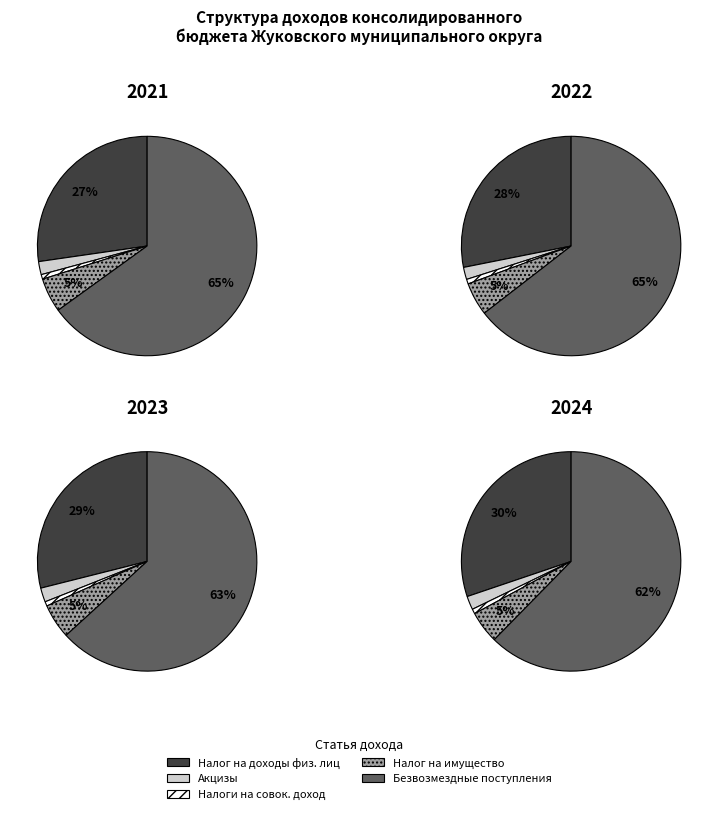

Approximately how many times larger is the value at Налог на имущество compared to Налоги на товары (акцизы)?

2.6